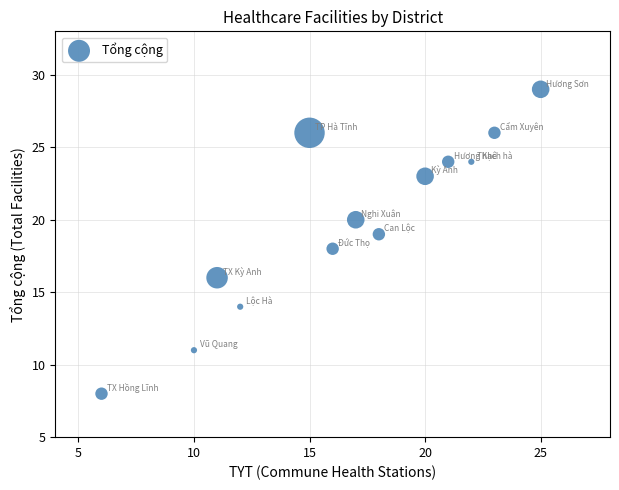

What is the range of X values (max minus min)?

19